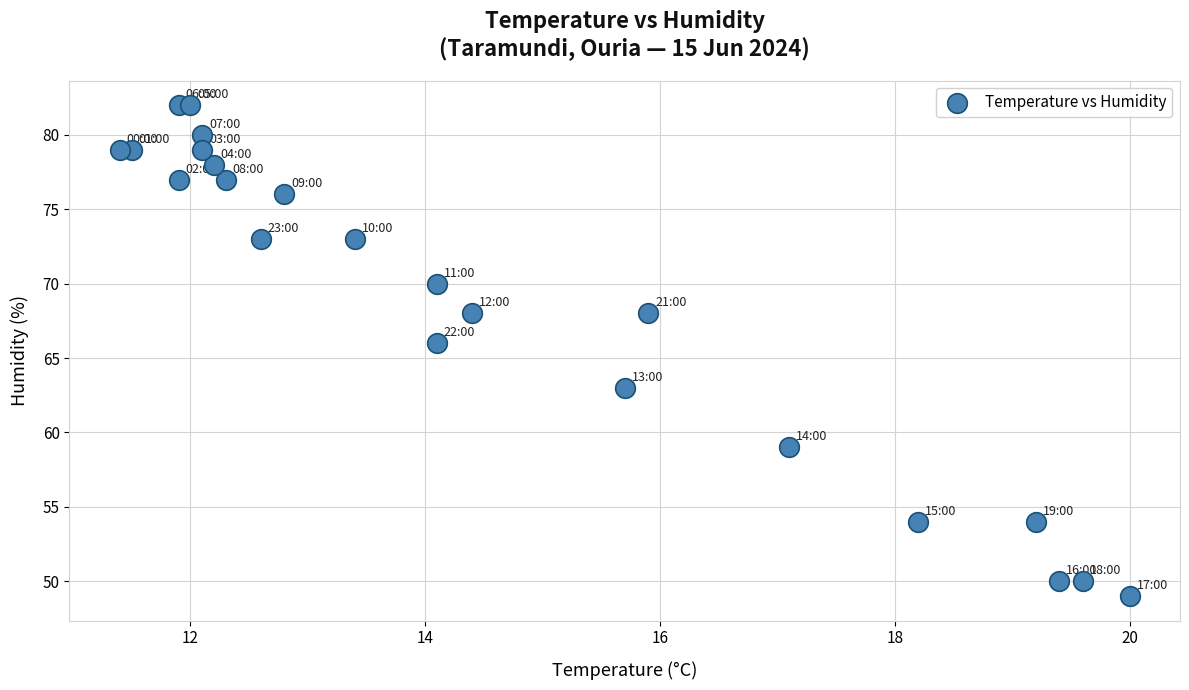

What Y value in the scatter plot is closest to 65?

66